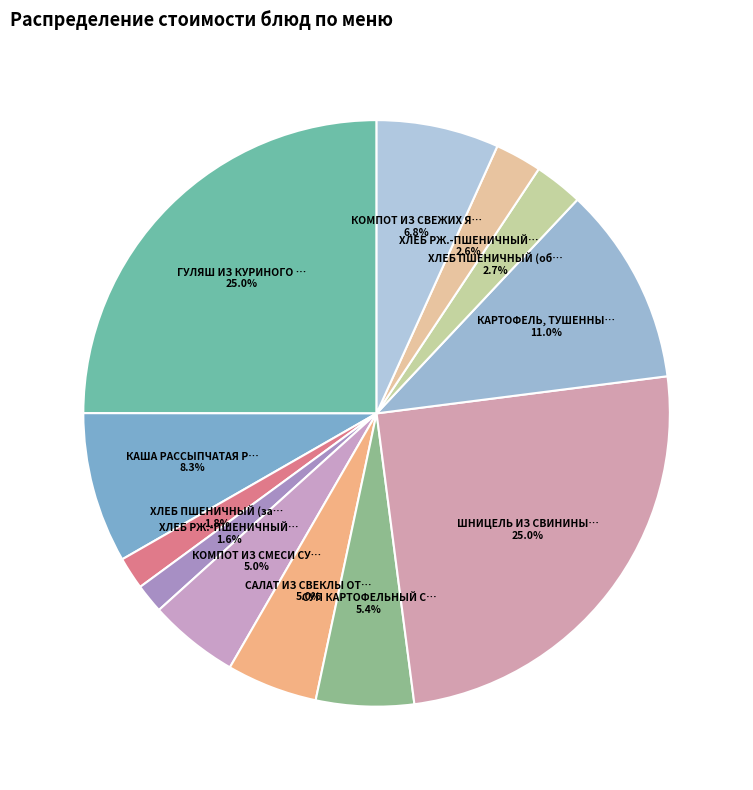

How many segments does this pie chart have?

12